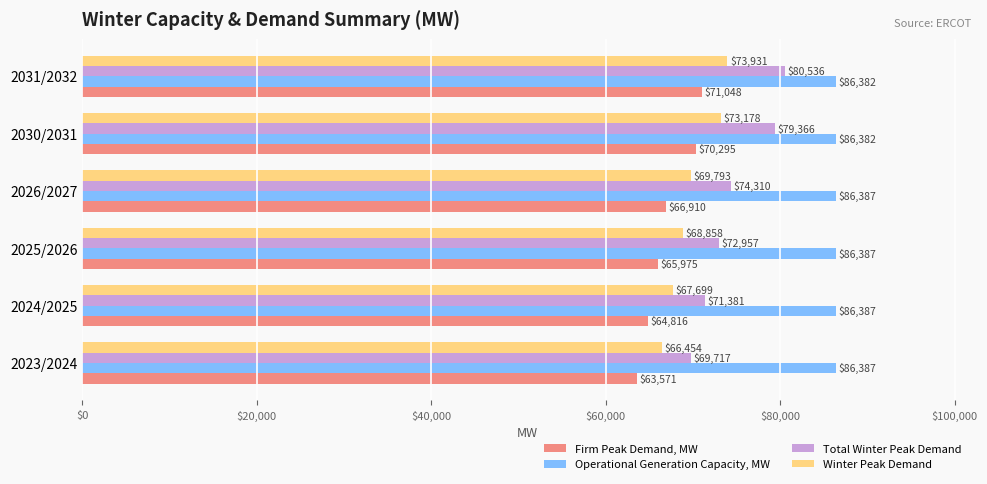

Count the number of data series in this chart.

4